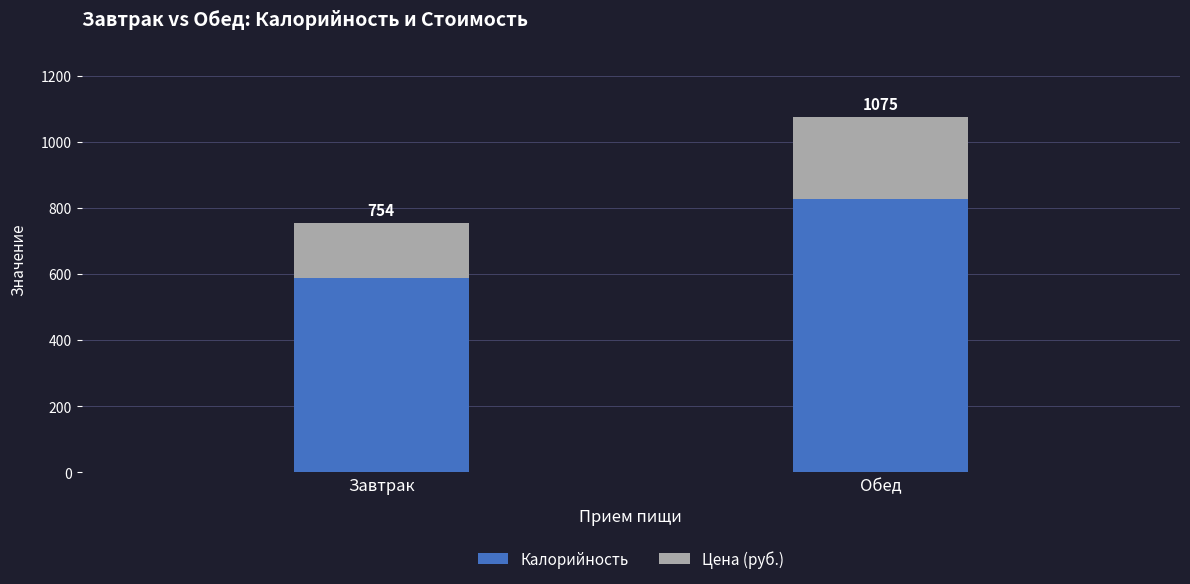

Rank the series by their maximum value, from highest to lowest.

Калорийность, Цена (руб.)